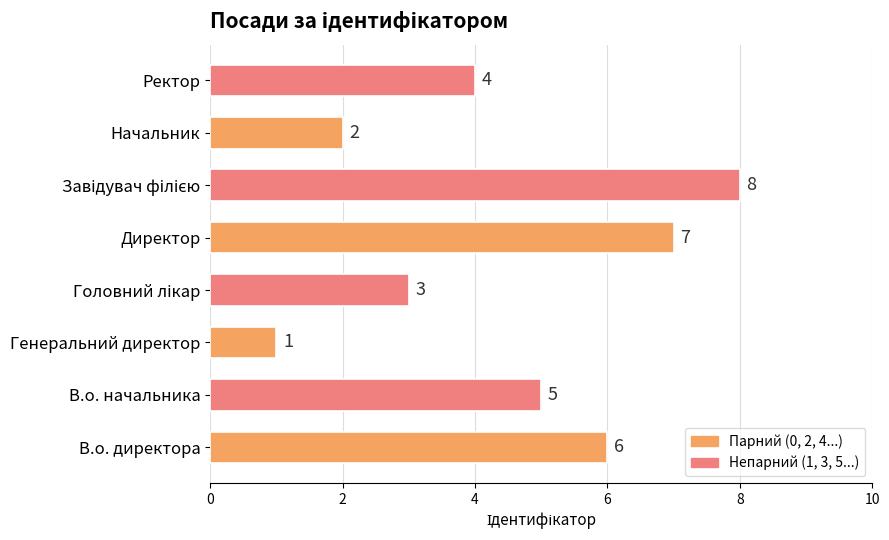

Reading bottom to top, extract all data points from this chart.

6	5	1	3	7	8	2	4